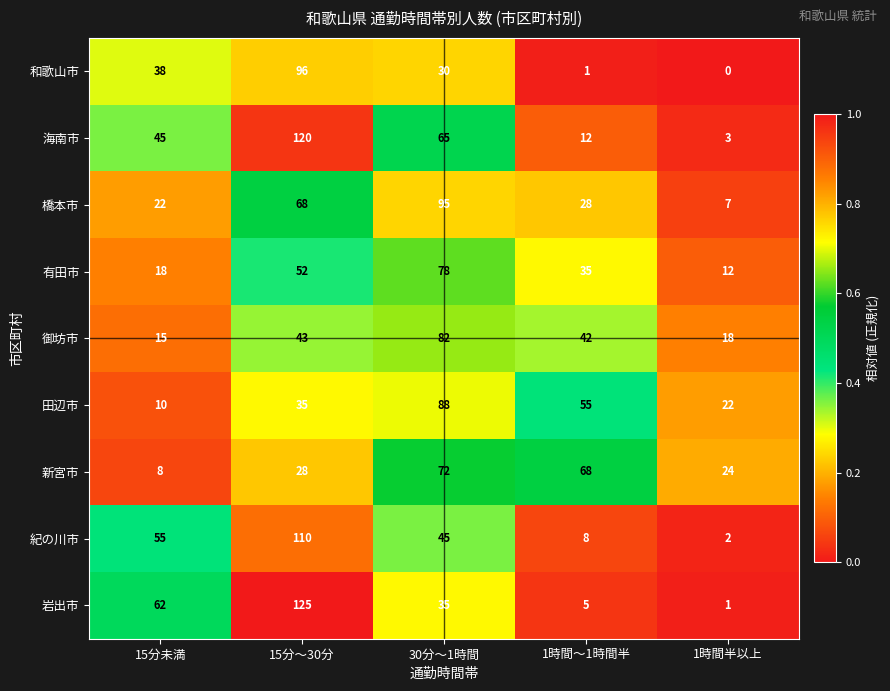

What is the spread (max minus min) of values at 15分～30分?

97